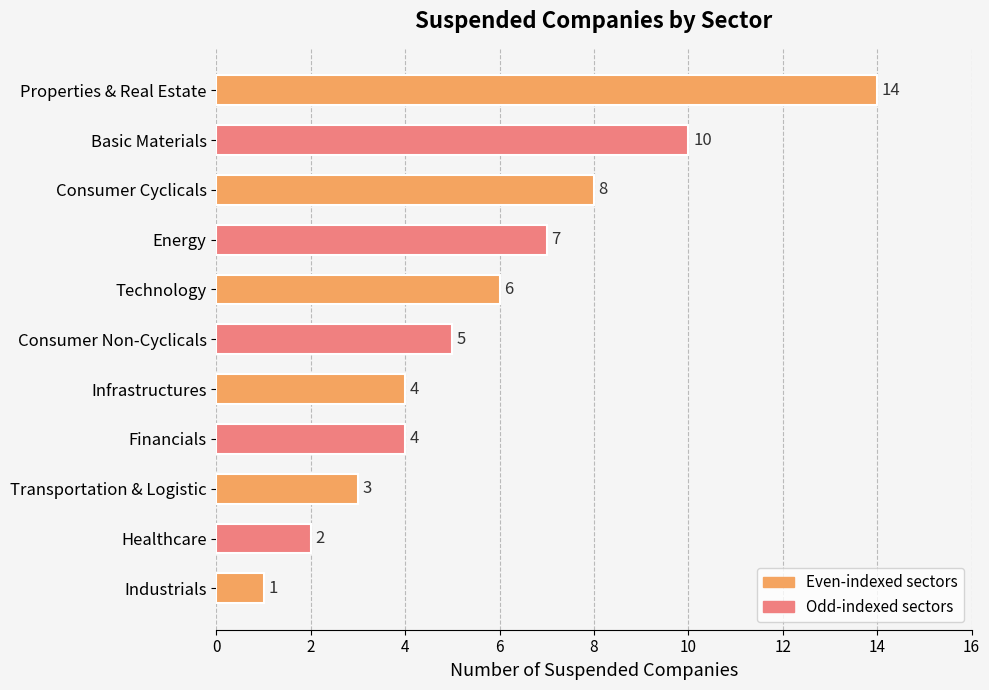

Reading top to bottom, list all the values displayed in this chart.

Properties & Real Estate=14	Basic Materials=10	Consumer Cyclicals=8	Energy=7	Technology=6	Consumer Non-Cyclicals=5	Infrastructures=4	Financials=4	Transportation & Logistic=3	Healthcare=2	Industrials=1